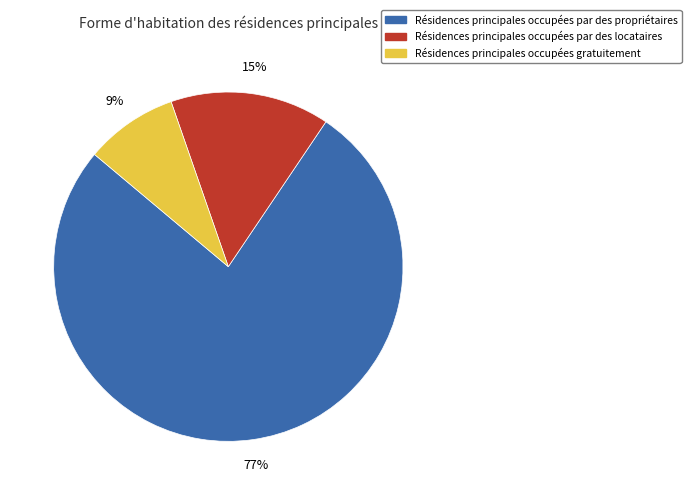

Is there any slice that represents more than half of the pie?

Yes